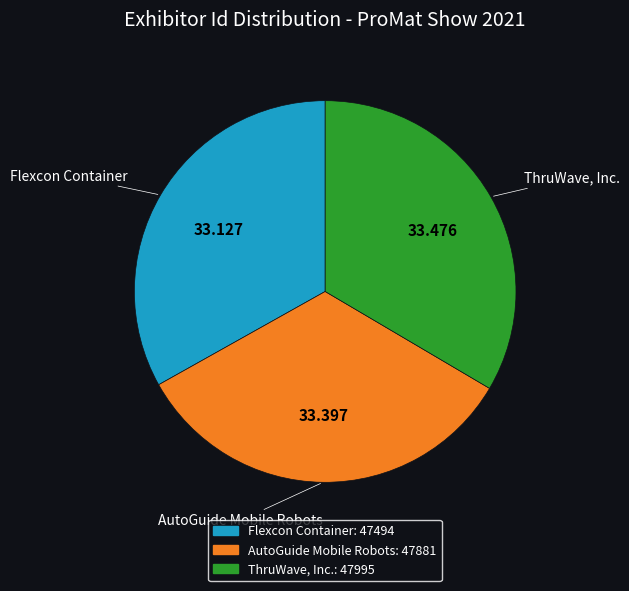

Do ThruWave, Inc. and AutoGuide Mobile Robots together represent more than half of the pie?

Yes